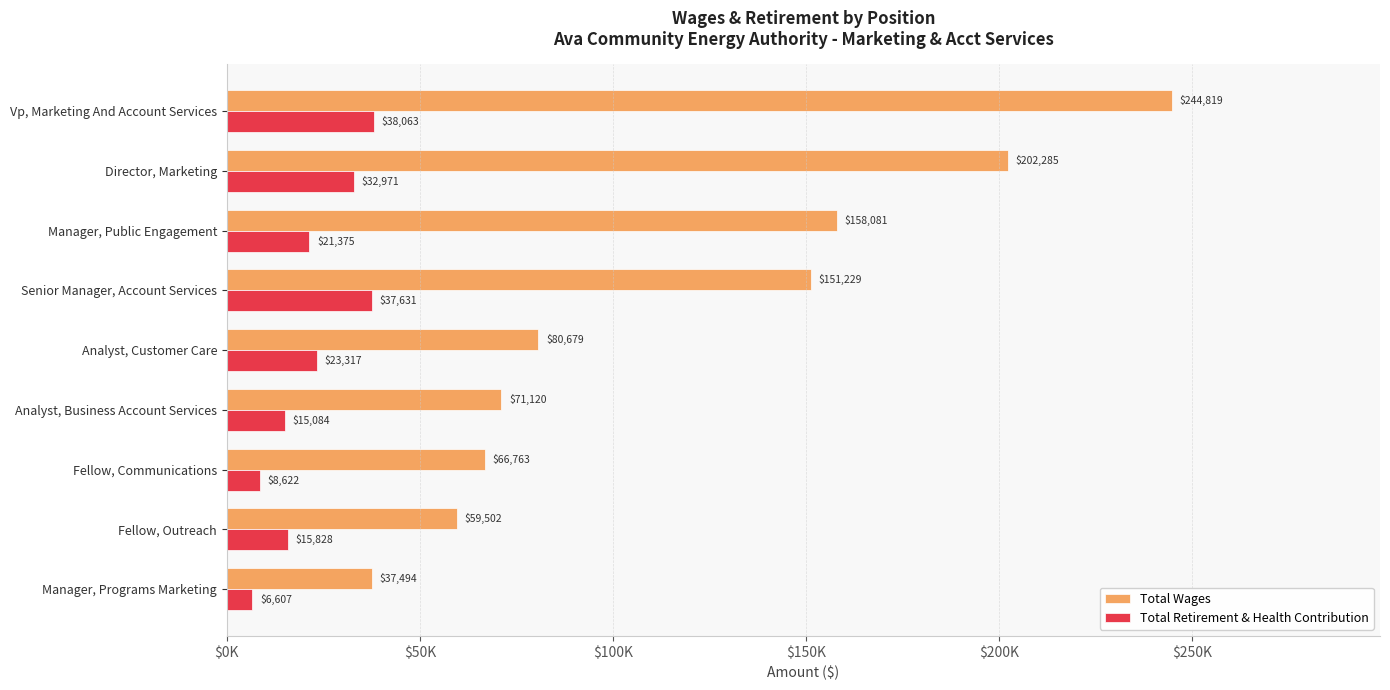

Count the number of categories in the chart.

9